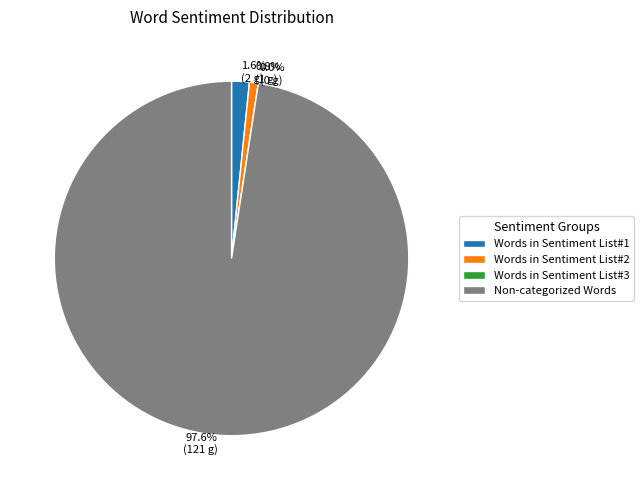

What portion of the pie excludes Words in Sentiment List#3?

100.0%